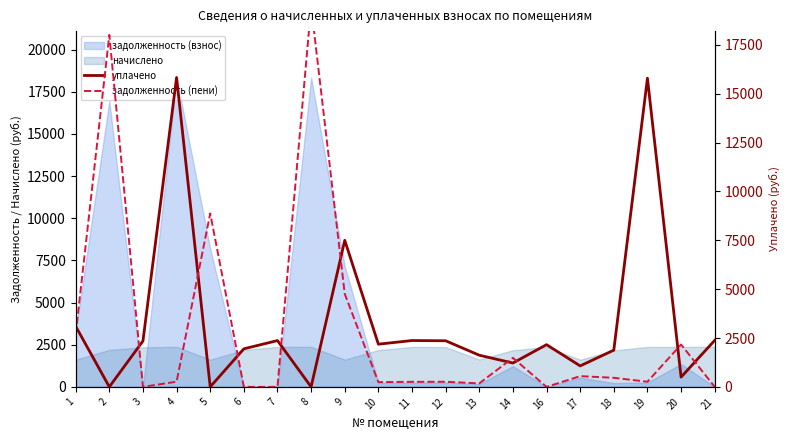

Between which two adjacent categories do задолженность (пени) and уплачено first intersect?

1 and 2